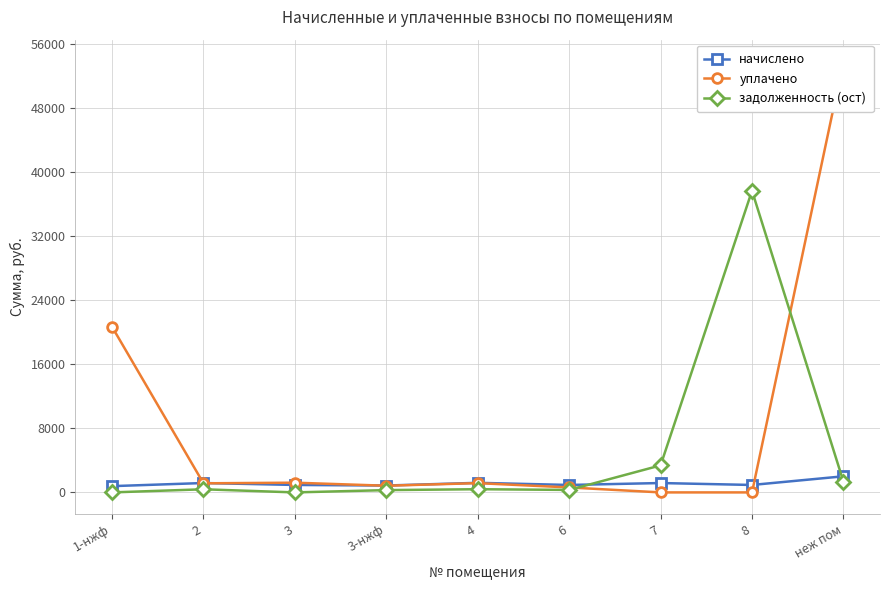

Is it true that начислено equals 781.7 at 1-нжф?

True